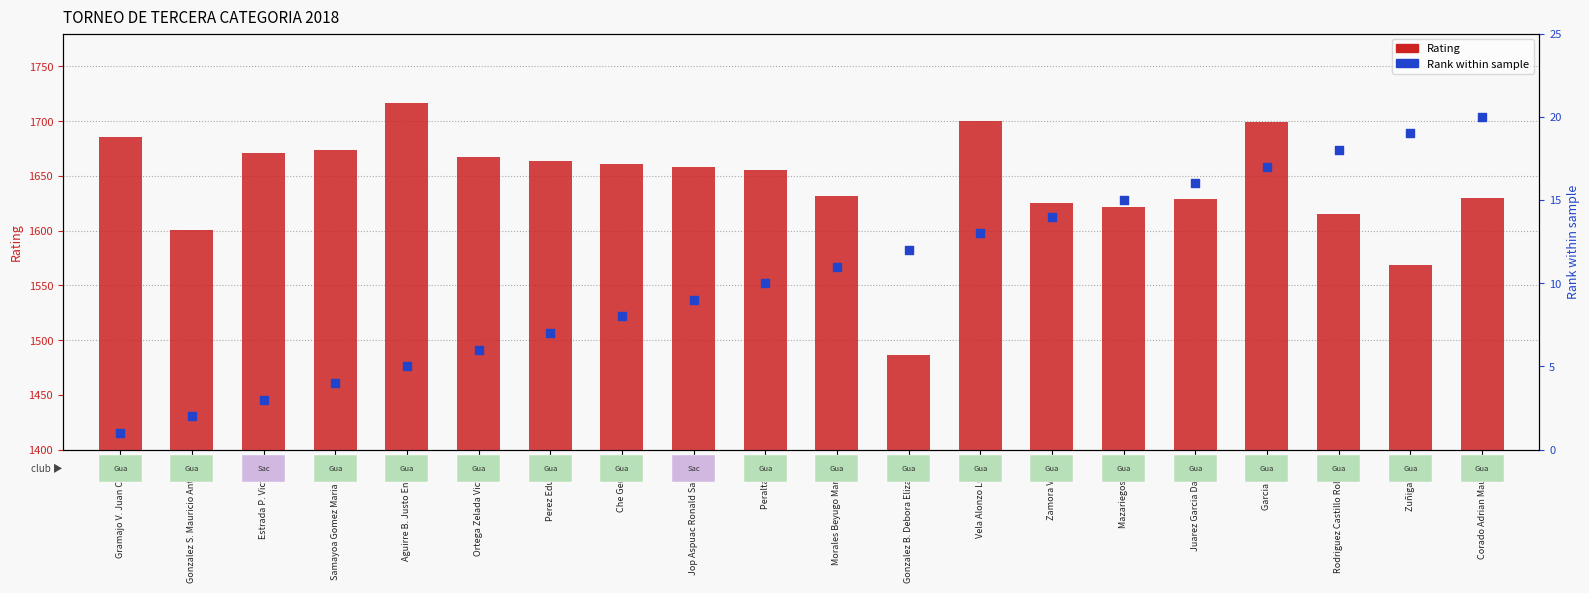

Which series has the widest spread of Y values?

Rating